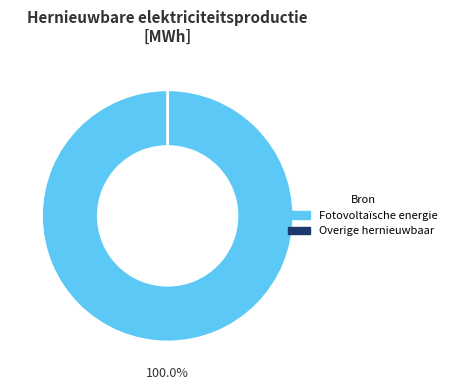

Is it true that Warmtekrachtkoppeling is 1% of the pie?

False